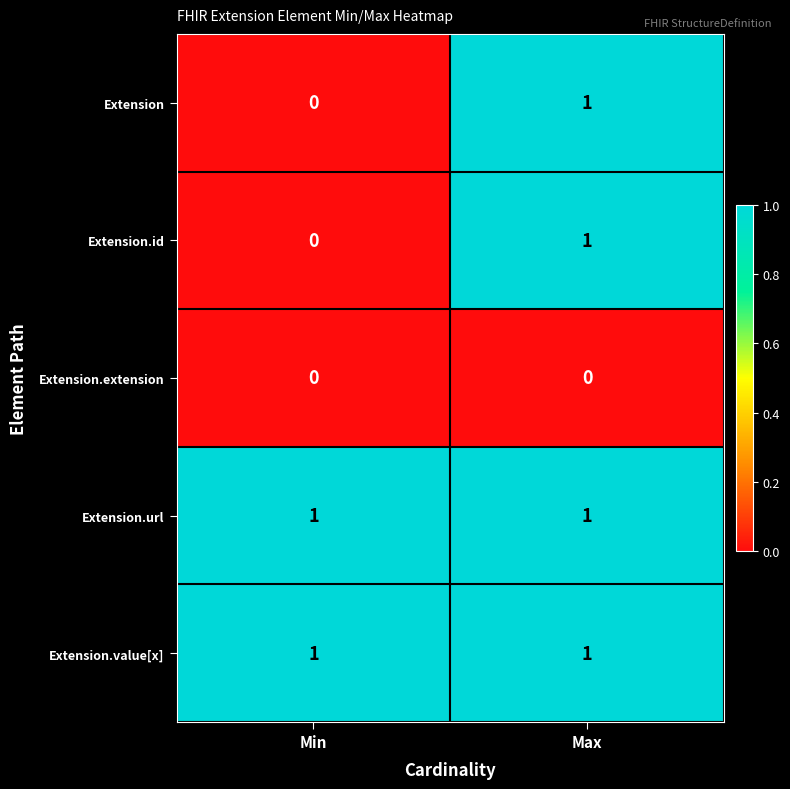

Reading left to right, transcribe all the data shown in this chart.

Extension: Min=0	Max=1
Extension.id: Min=0	Max=1
Extension.extension: Min=0	Max=0
Extension.url: Min=1	Max=1
Extension.value[x]: Min=1	Max=1